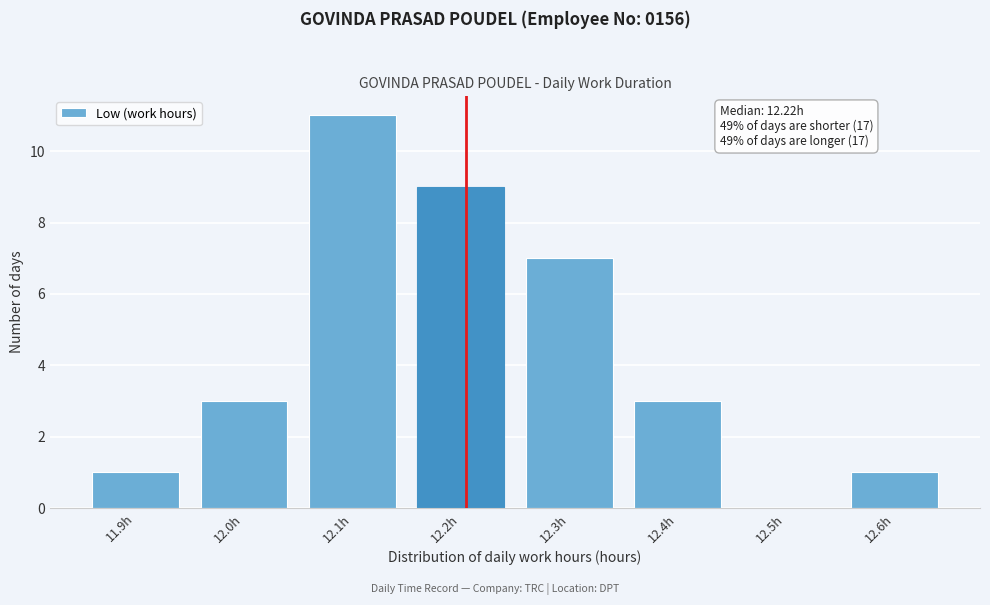

Reading left to right, list all the values displayed in this chart.

11.9h=1	12.0h=3	12.1h=11	12.2h=9	12.3h=7	12.4h=3	12.5h=0	12.6h=1